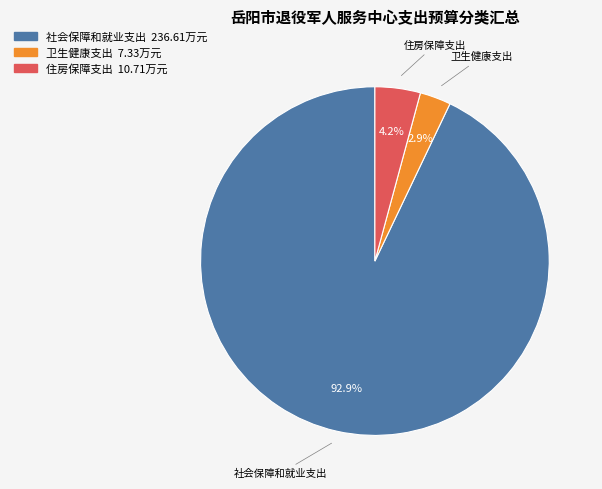

To the nearest percent, what is the difference between the 社会保障和就业支出 and 卫生健康支出 slice percentages?

90%